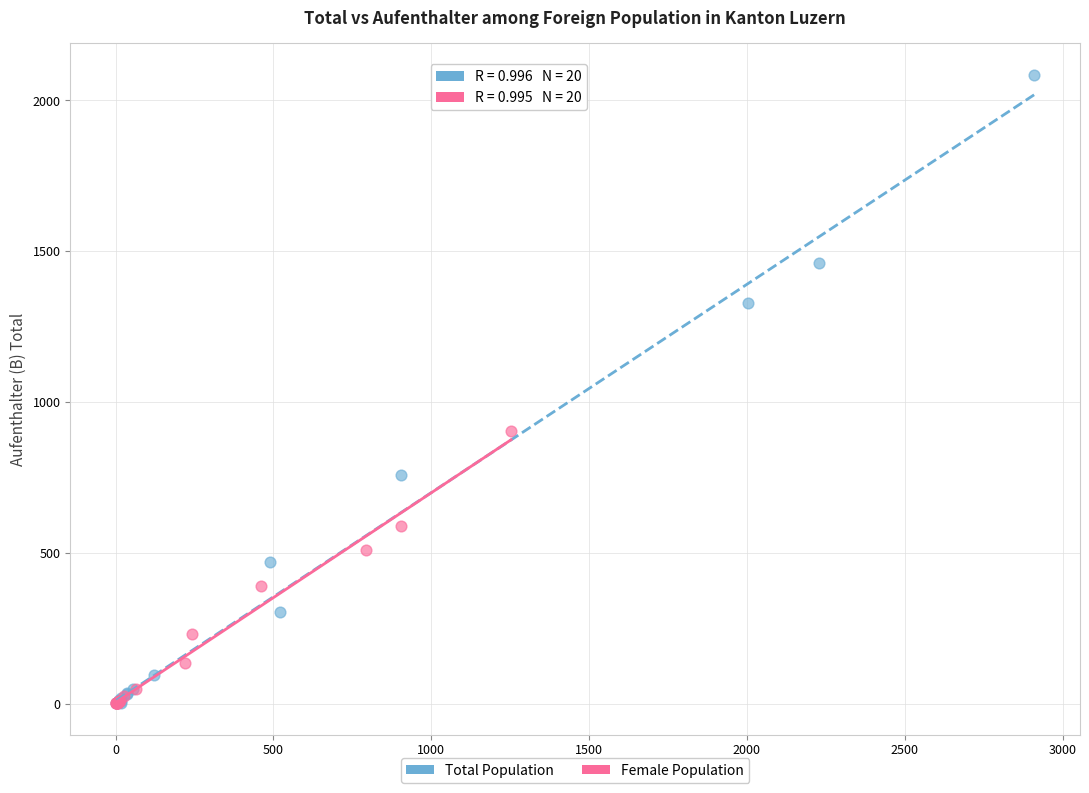

Which series has the widest spread of Y values?

Total Population